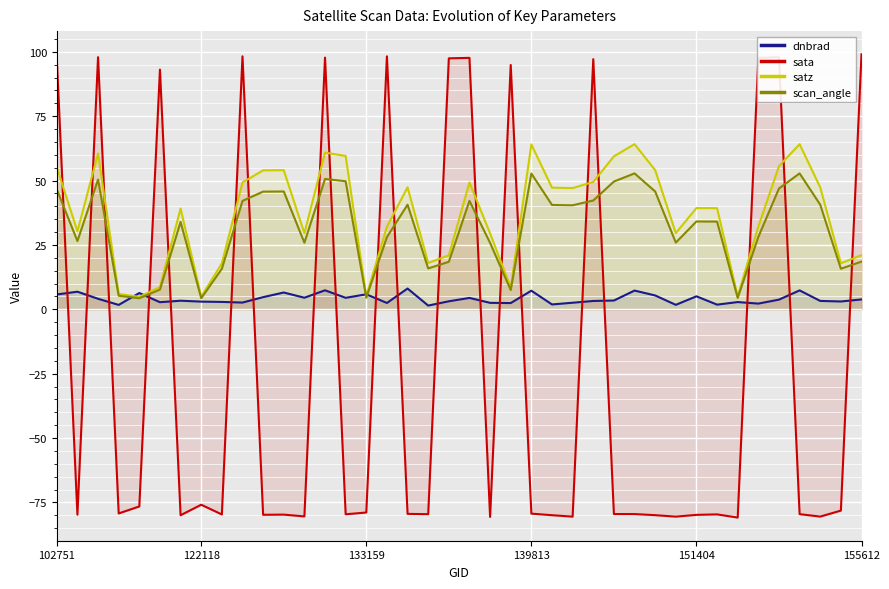

How many values in the satz series are below 39?

18